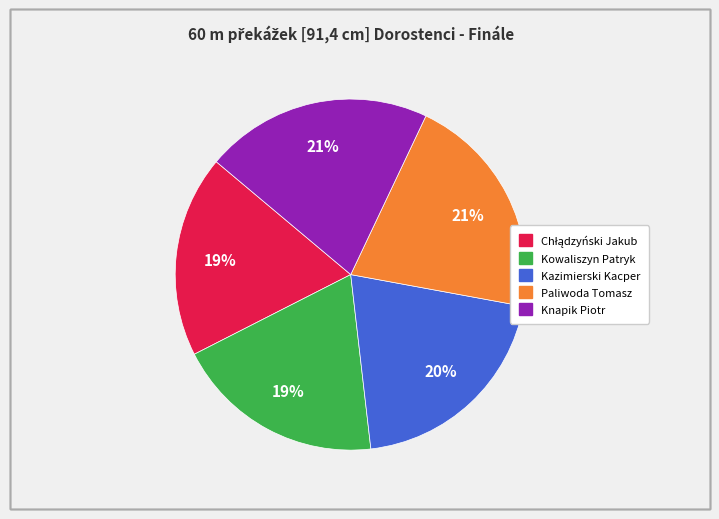

True or false: Knapik Piotr accounts for 34% of the total.

False